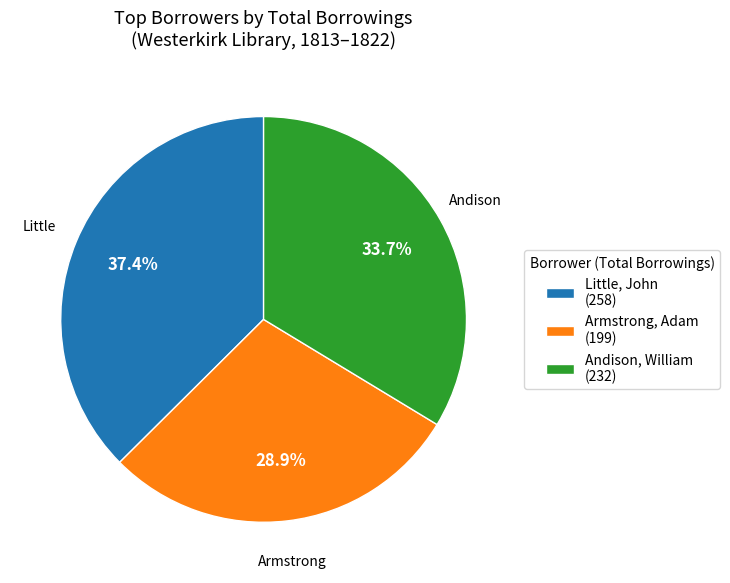

What is the ratio of the value at Andison, William (232) to the value at Little, John (258)?

0.9